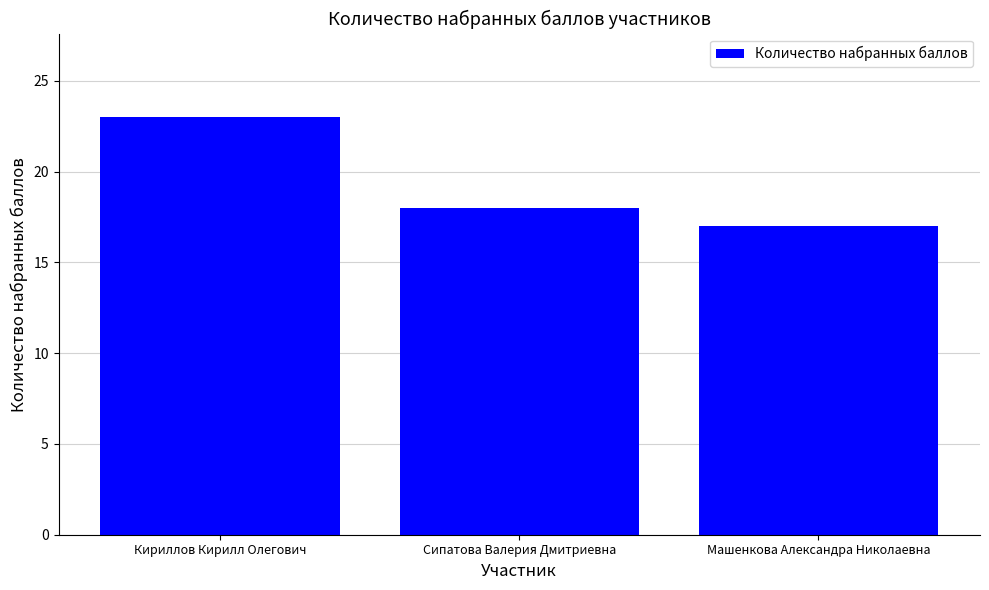

How many values are below 18?

1